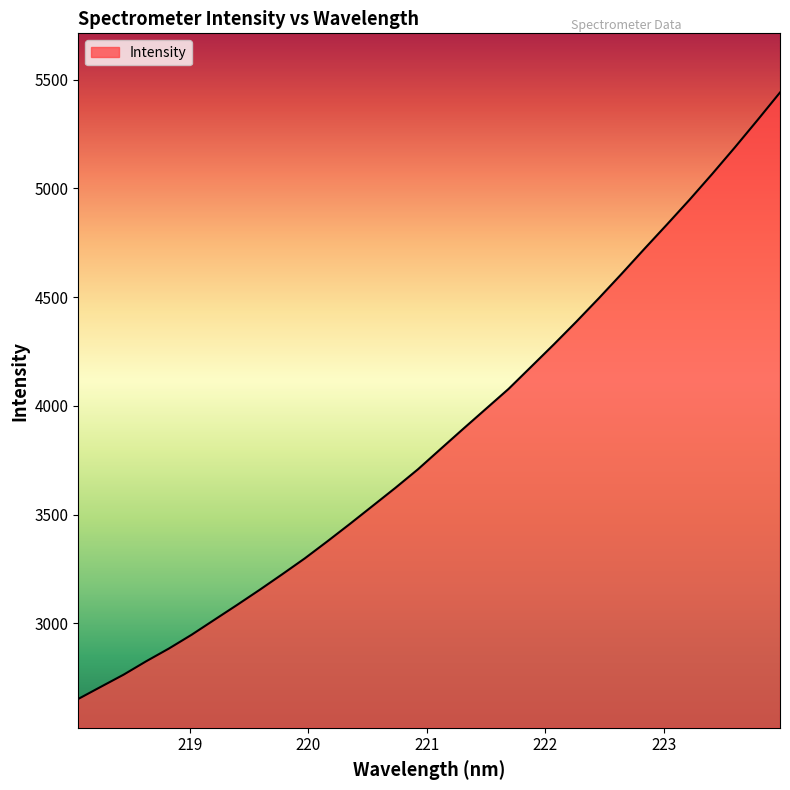

What is the smallest value displayed?

2652.4